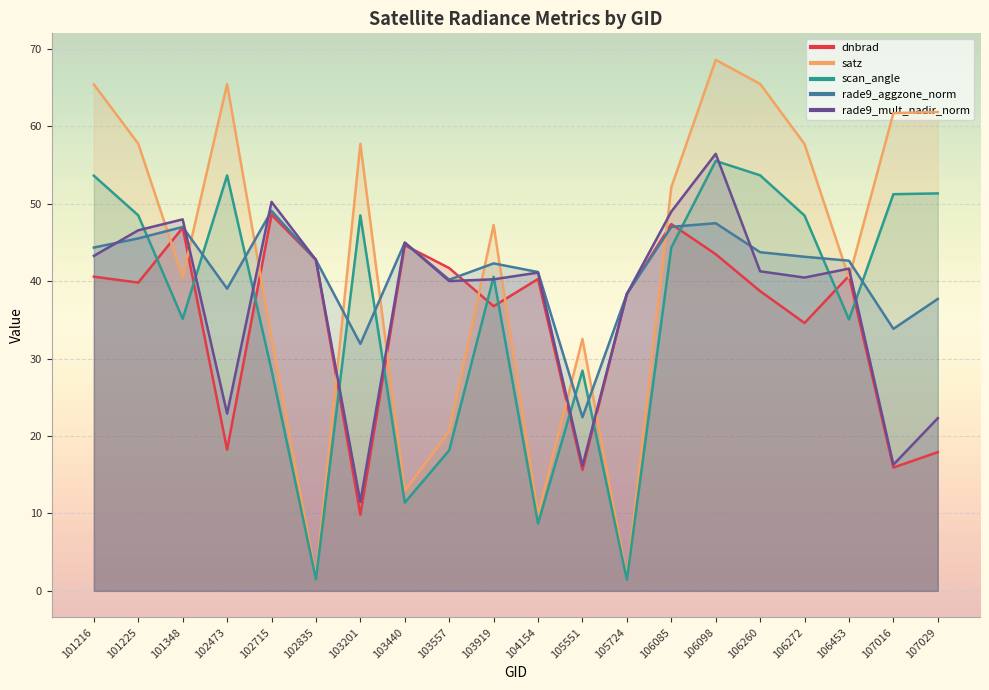

Which series has the largest total across all categories?

satz